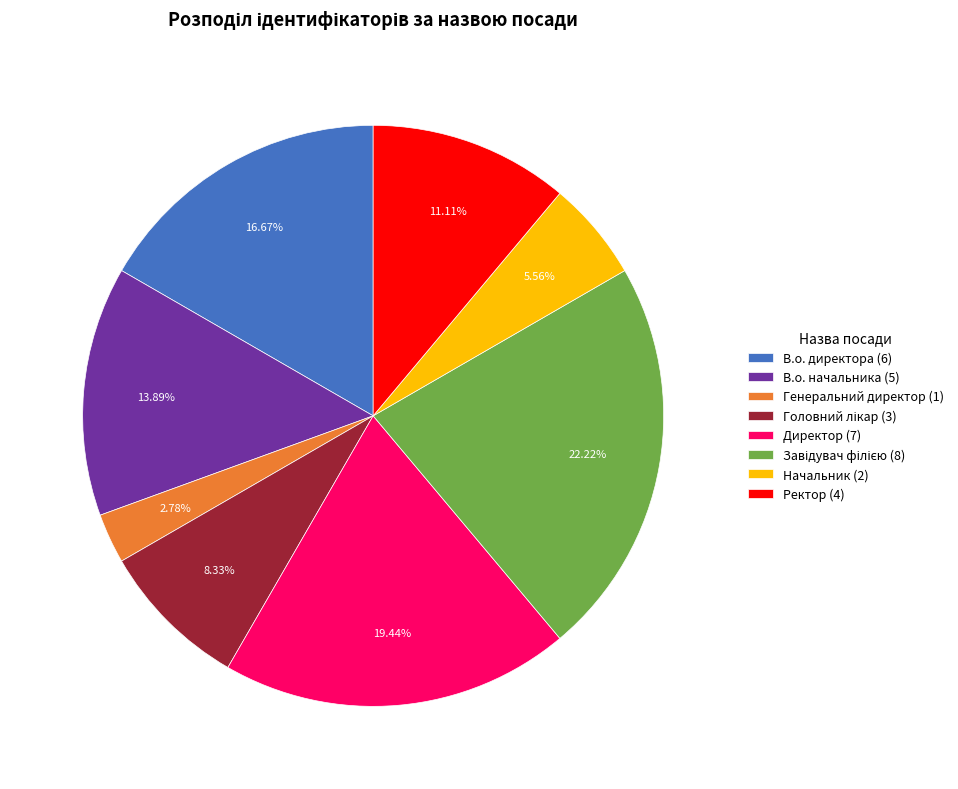

Does any single category account for the majority?

No